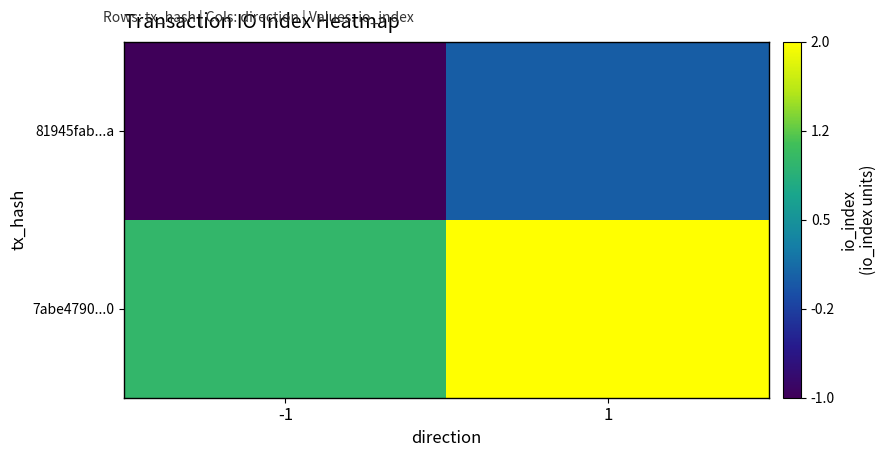

Which series has the widest spread of values?

81945fab...a